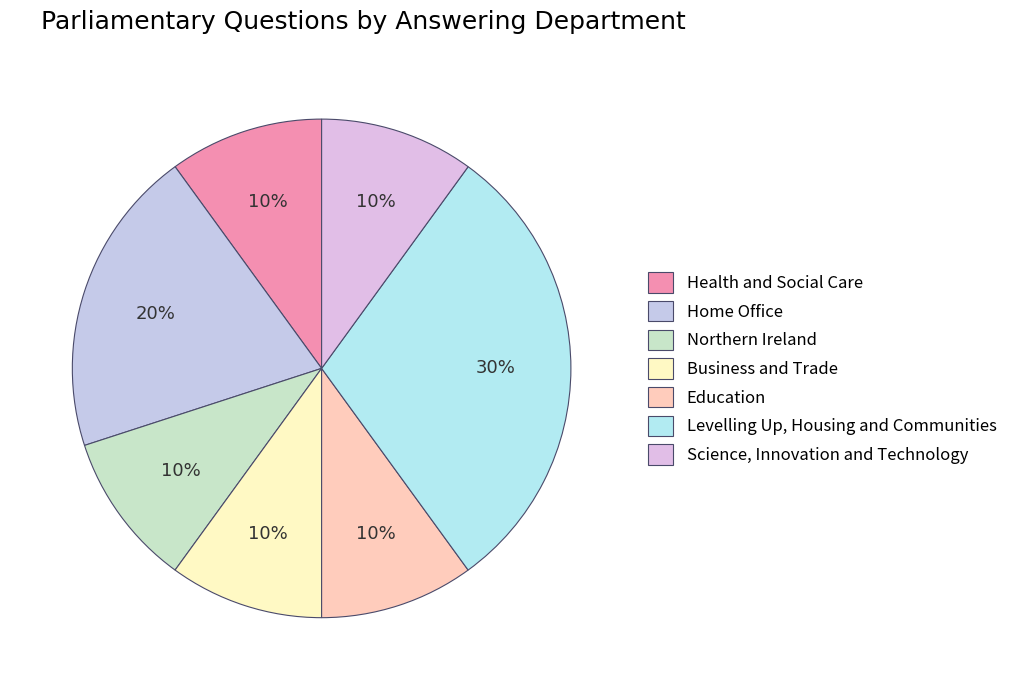

Combined, do Northern Ireland and Business and Trade account for over 50%?

No